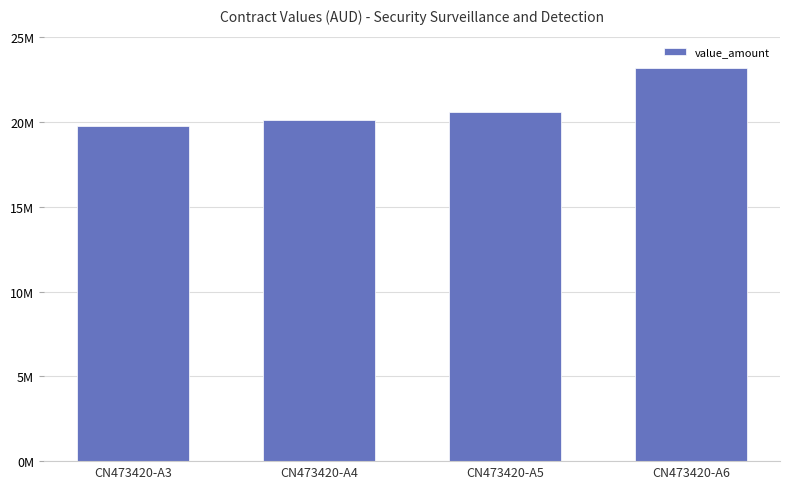

What is the change in value from CN473420-A3 to CN473420-A4?

+353918.0